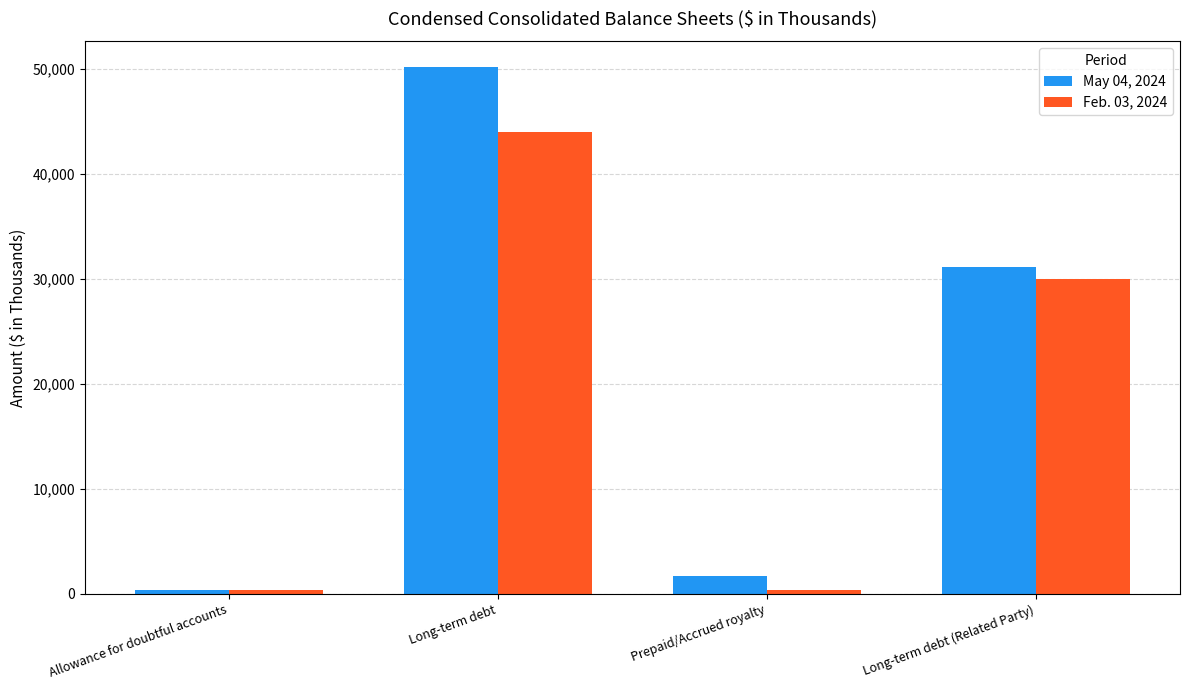

At which label is May 04, 2024 closest to 25210?

Long-term debt (Related Party)